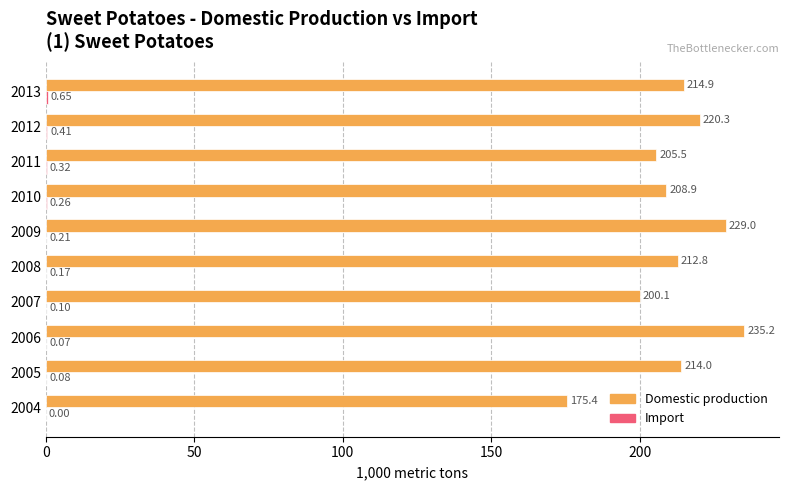

Count the number of categories in the chart.

10